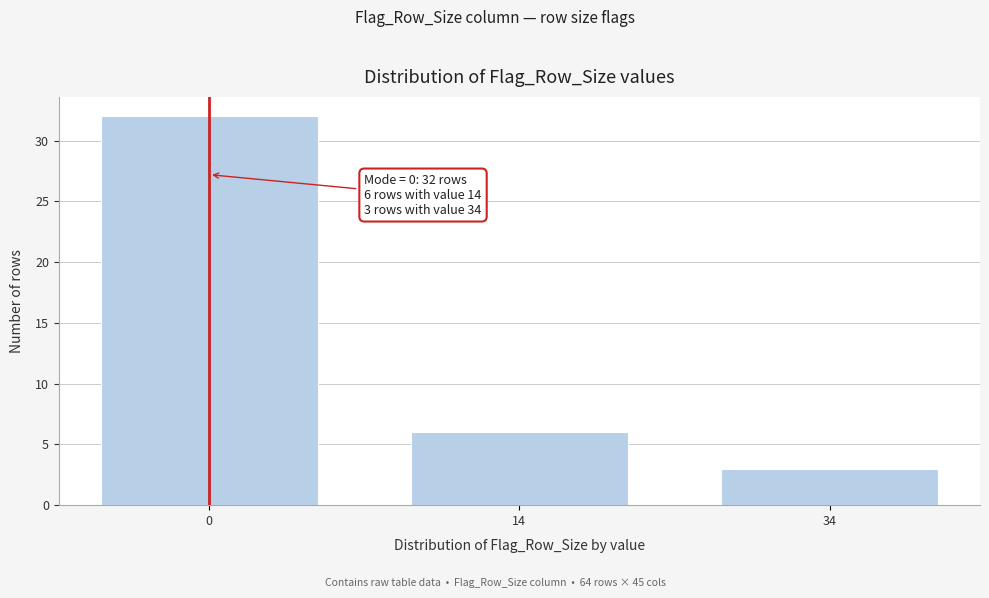

Reading left to right, transcribe all the data shown in this chart.

32	6	3